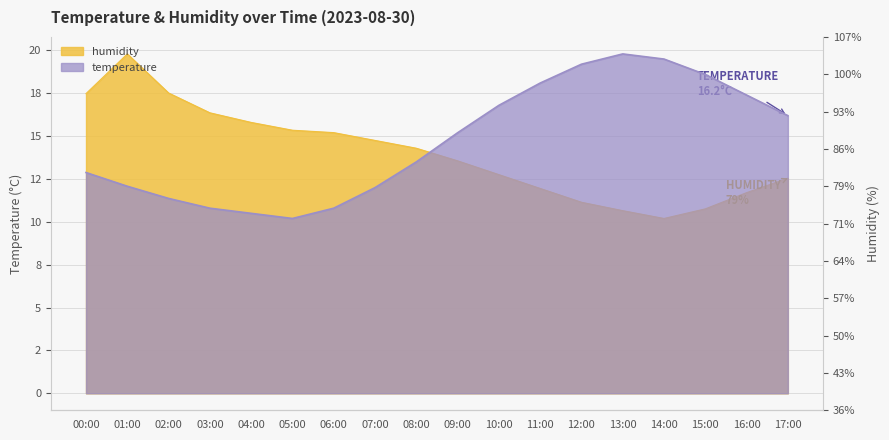

List the series in order of their peak value, highest first.

temperature, humidity